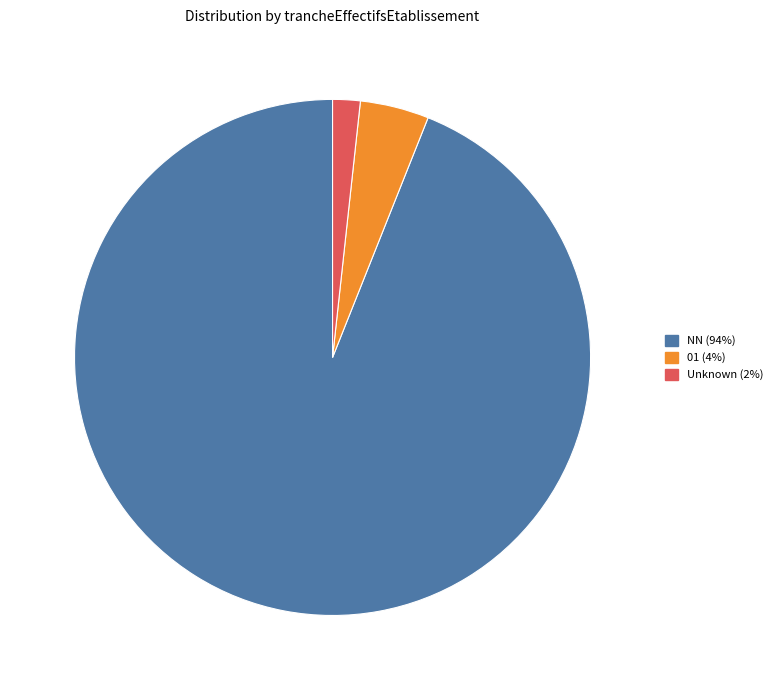

How many segments does this pie chart have?

3